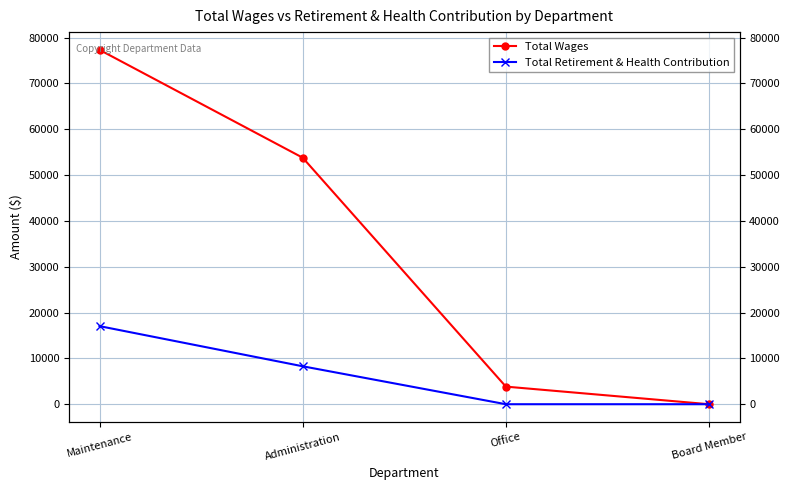

Rank the series at Office from highest to lowest value.

Total Wages, Total Retirement & Health Contribution